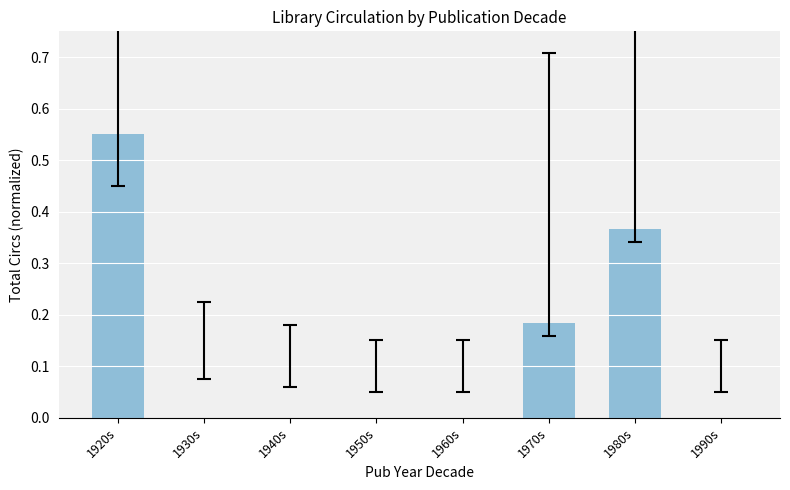

What is the sum of all values?

1.1